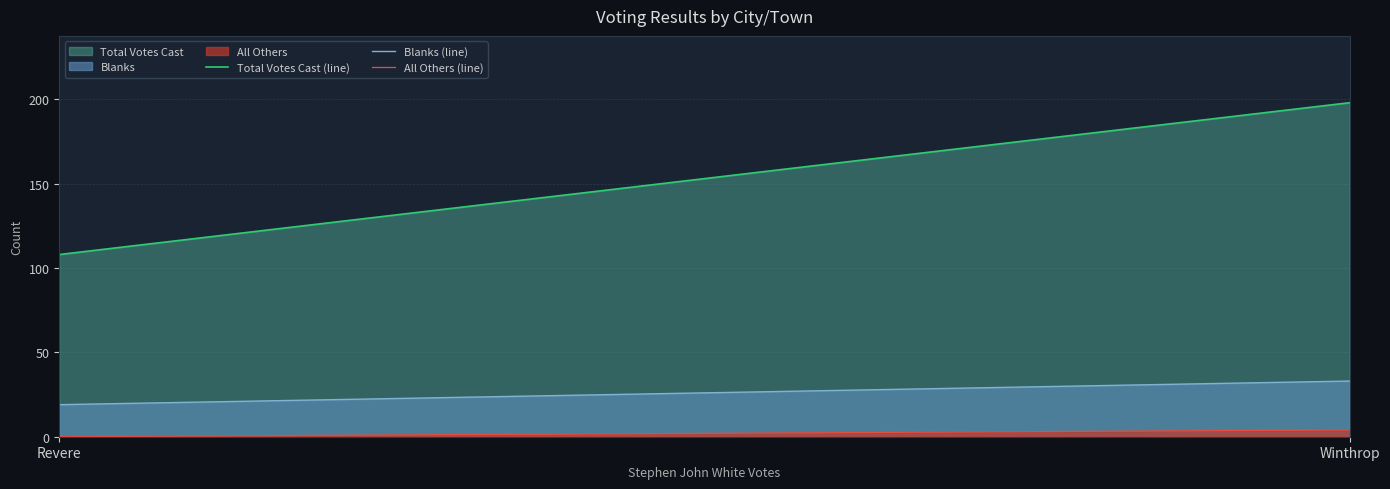

True or false: Blanks has a value of 4 at Revere.

False